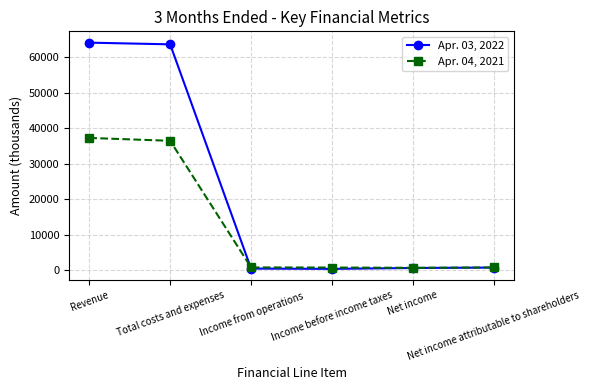

Which series has the largest range (max minus min)?

Apr. 03, 2022